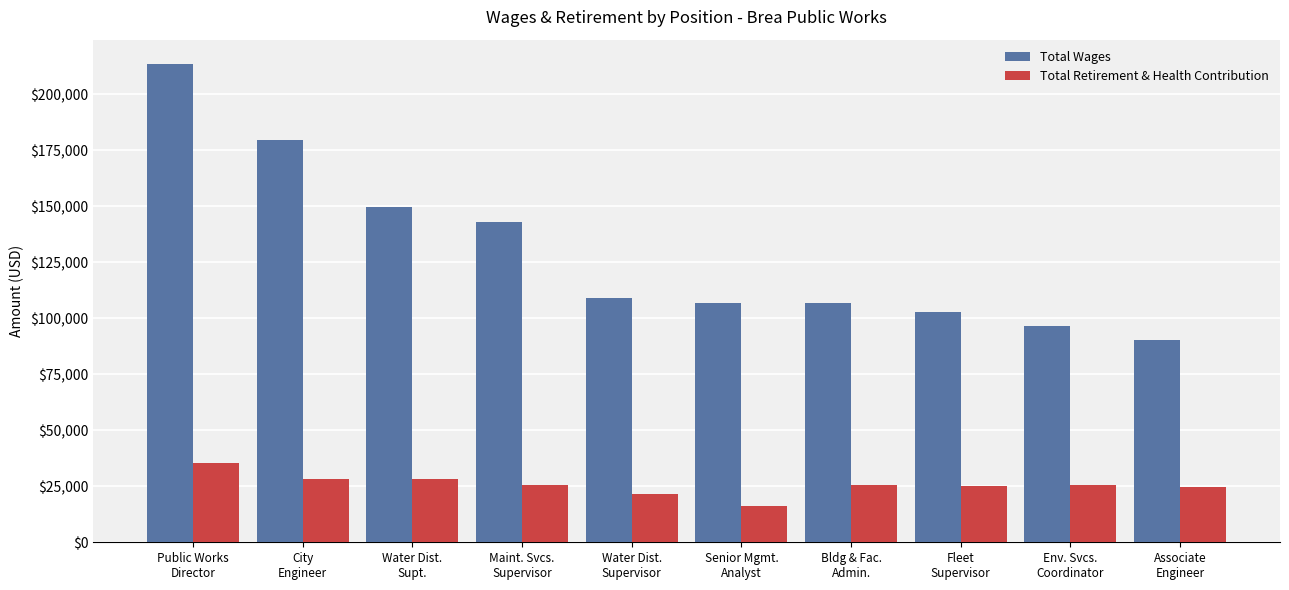

What is the maximum value for Total Wages?

213718